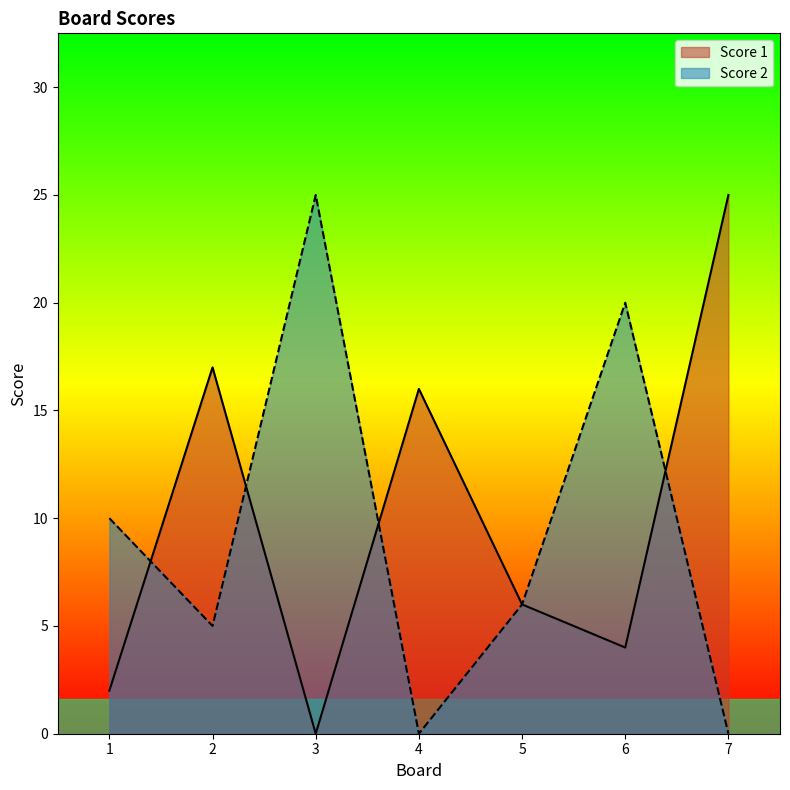

What is the difference between the second highest and minimum values in the Score 2 series?

20